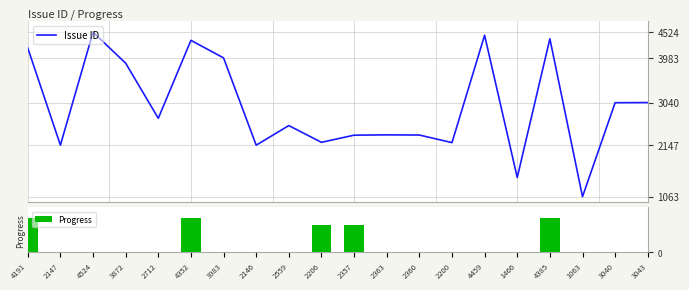

What are all the series names shown in the legend?

Issue ID, Progress